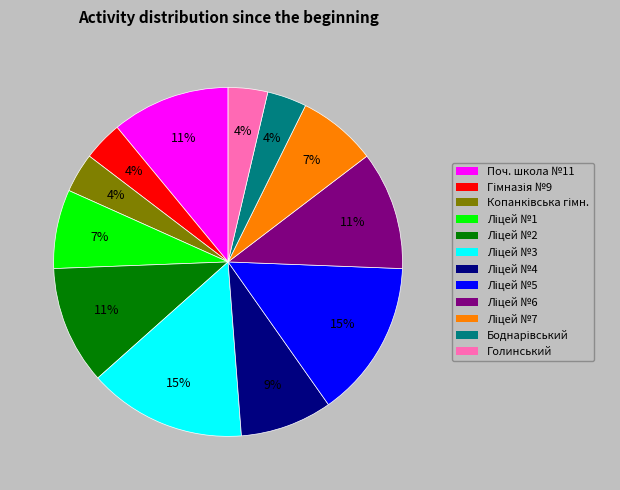

To the nearest percent, what is the difference between the largest and smallest slice percentages?

11%